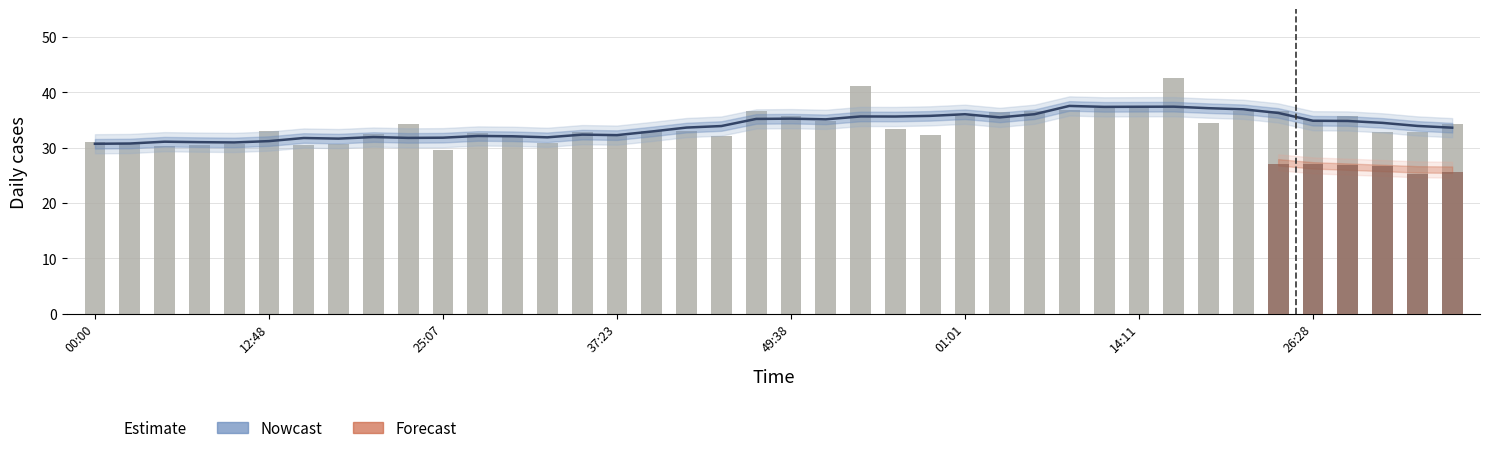

What position from the left is 26:28?

36